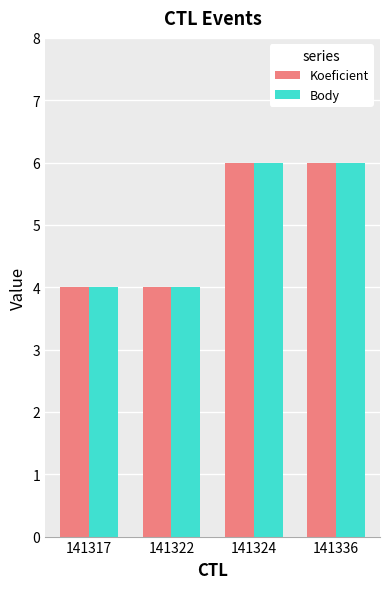

What is the highest value of the Body series?

6